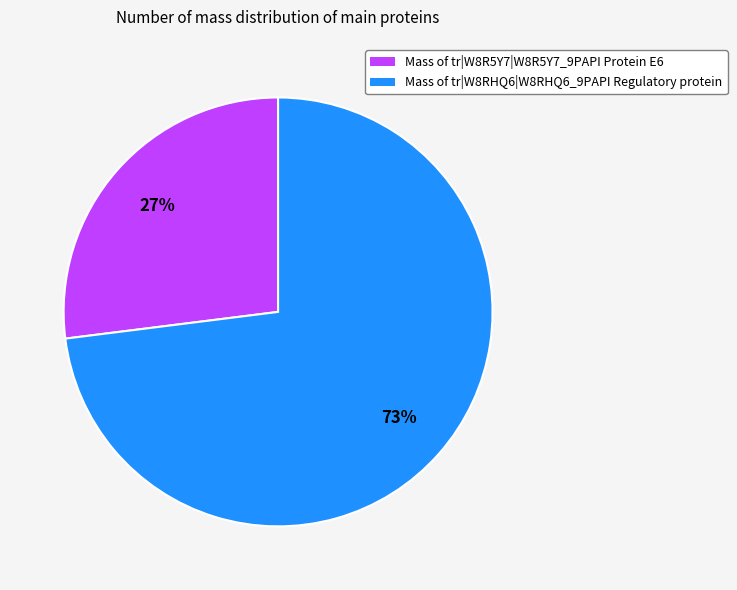

Which category has the biggest portion of the pie?

Mass of tr|W8RHQ6|W8RHQ6_9PAPI Regulatory protein